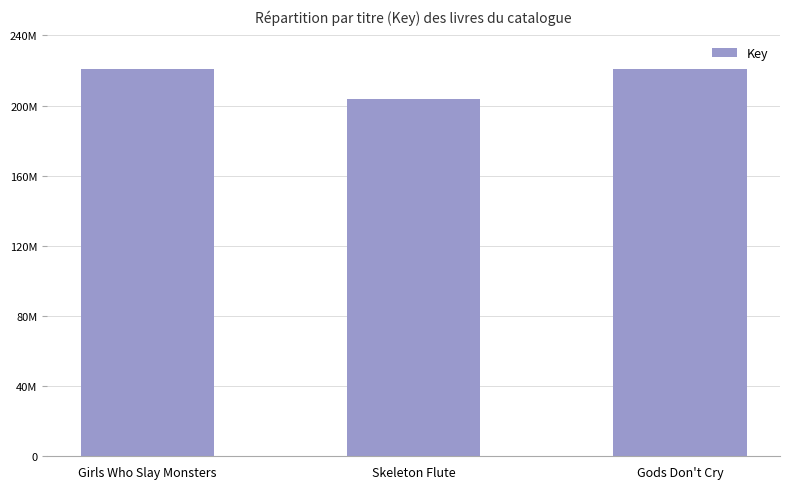

Are the bars horizontal?

No